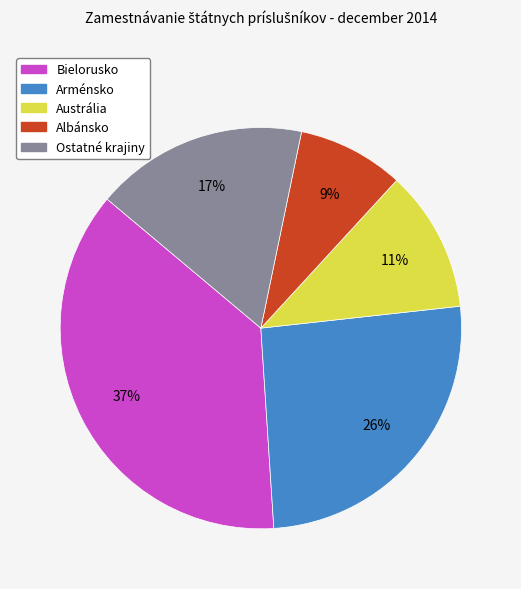

Does any single category account for the majority?

No